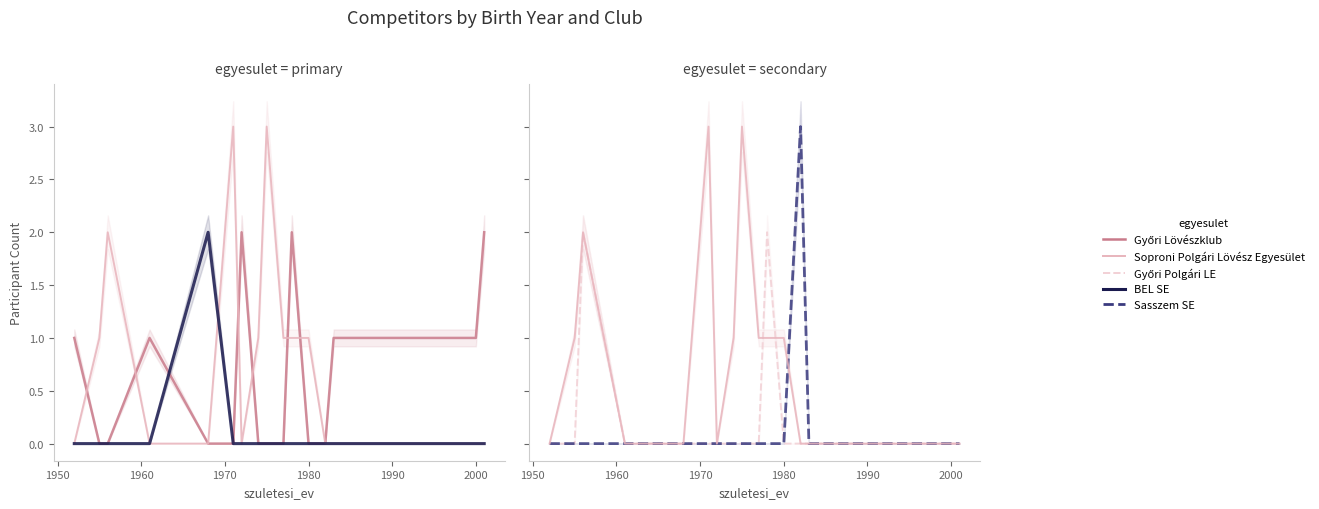

Count the Győri Polgári LE values in the range 0 to 1.

15